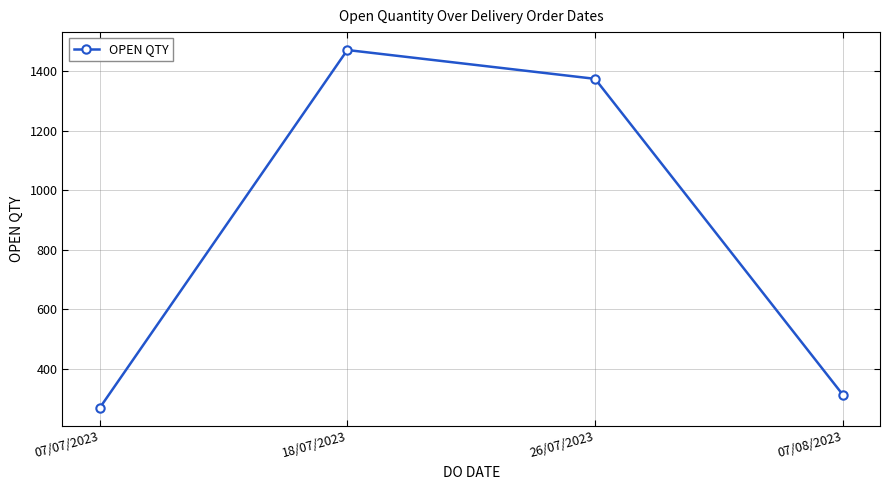

Between 07/07/2023 and 18/07/2023, which is larger?

18/07/2023